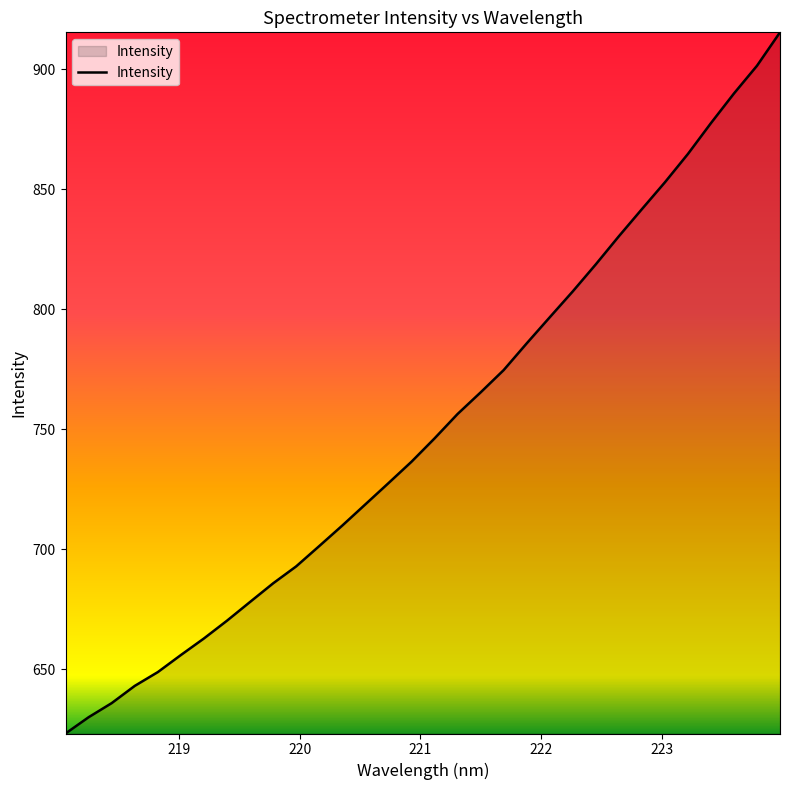

Does the chart display data point markers on the line(s)?

No